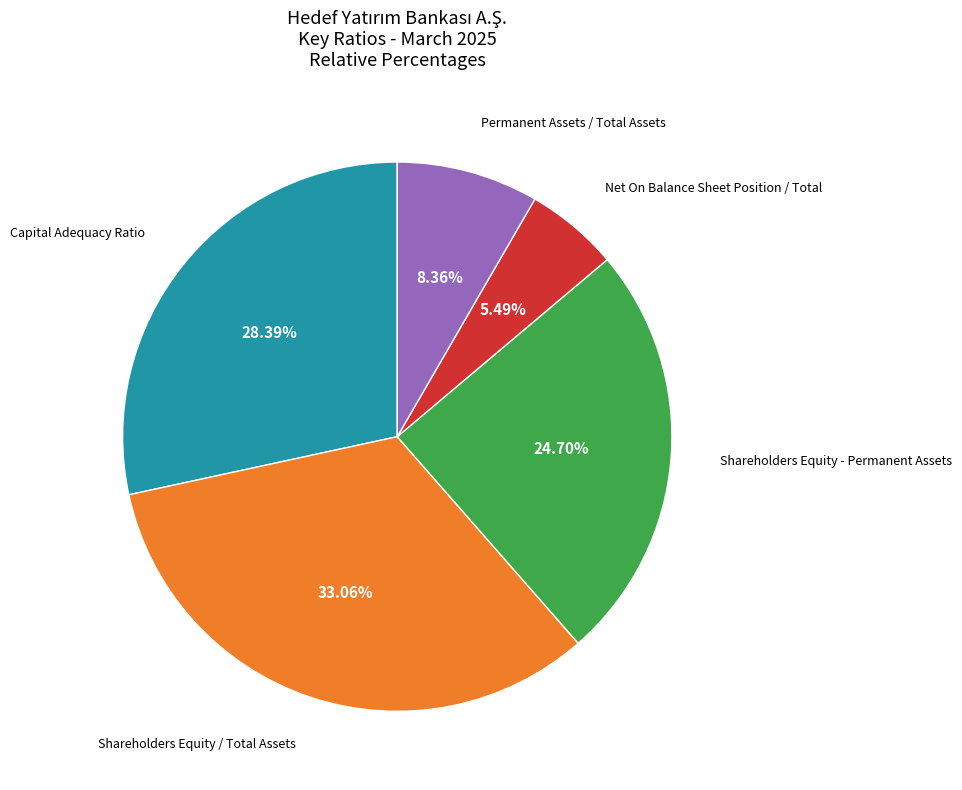

How many slices are in this pie chart?

5